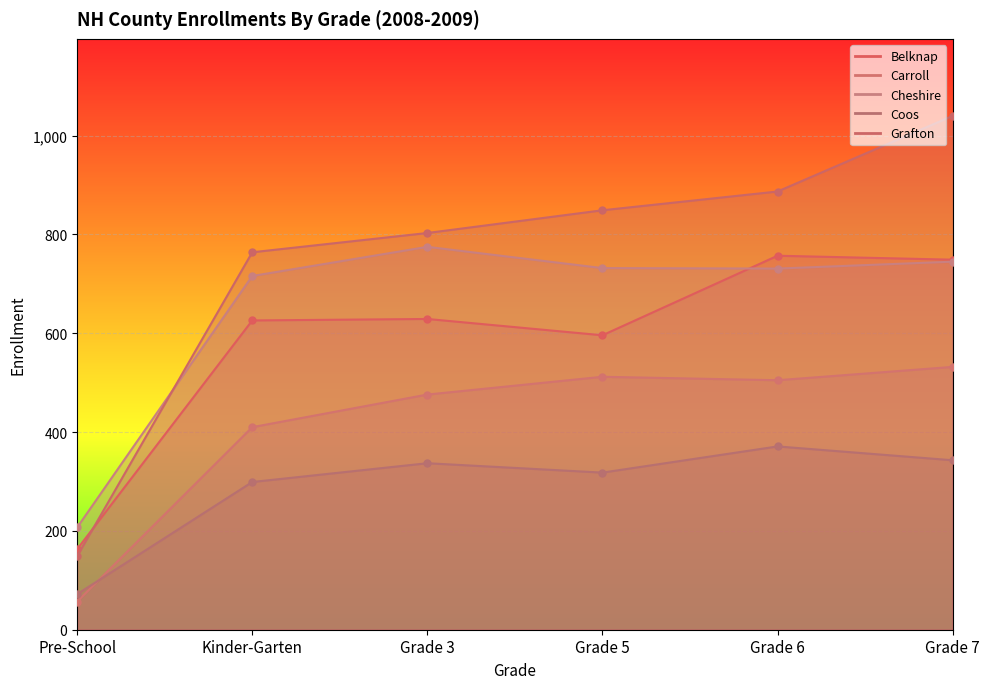

How many interior local peaks does the Cheshire series have?

1